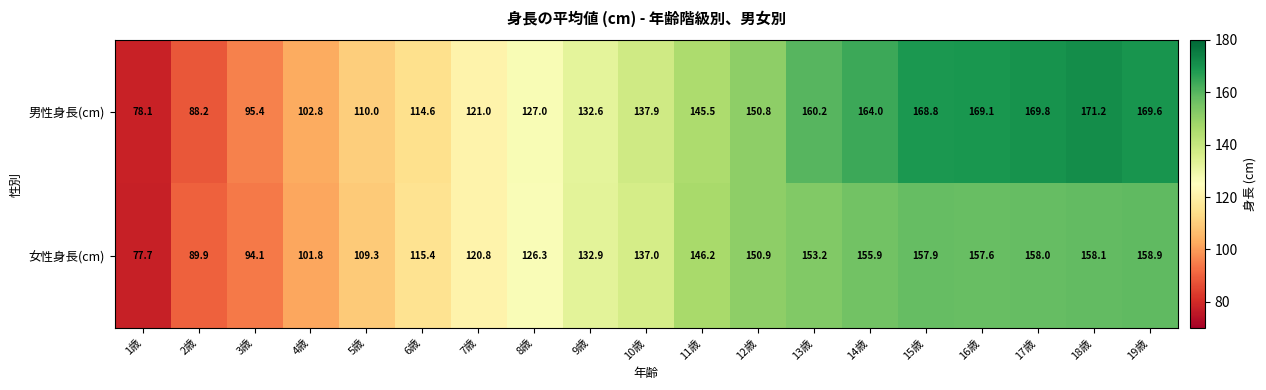

True or false: 男性身長(cm) has a value of 171.2 at 18歳.

True